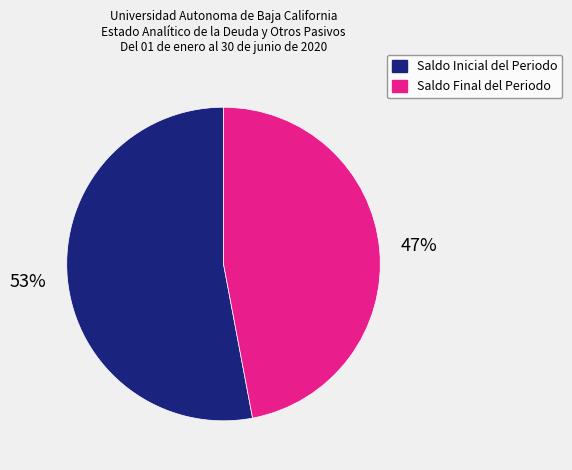

Is there any slice that represents more than half of the pie?

Yes